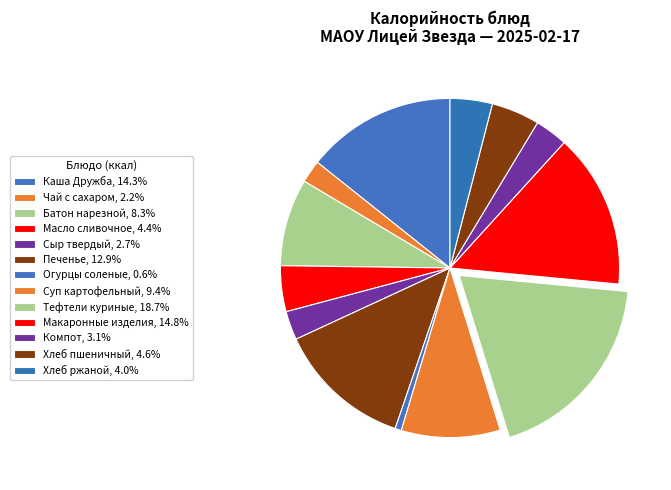

To the nearest percent, what is the average slice percentage?

8%